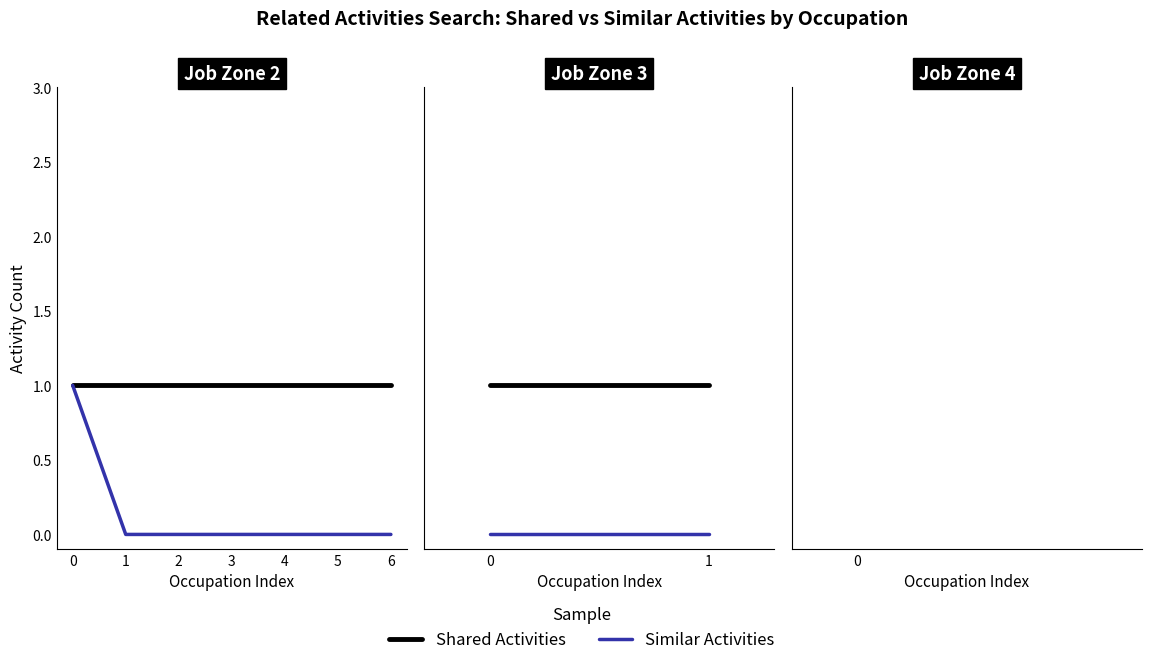

The Similar Activities series shows 1 at 3. True or false?

False